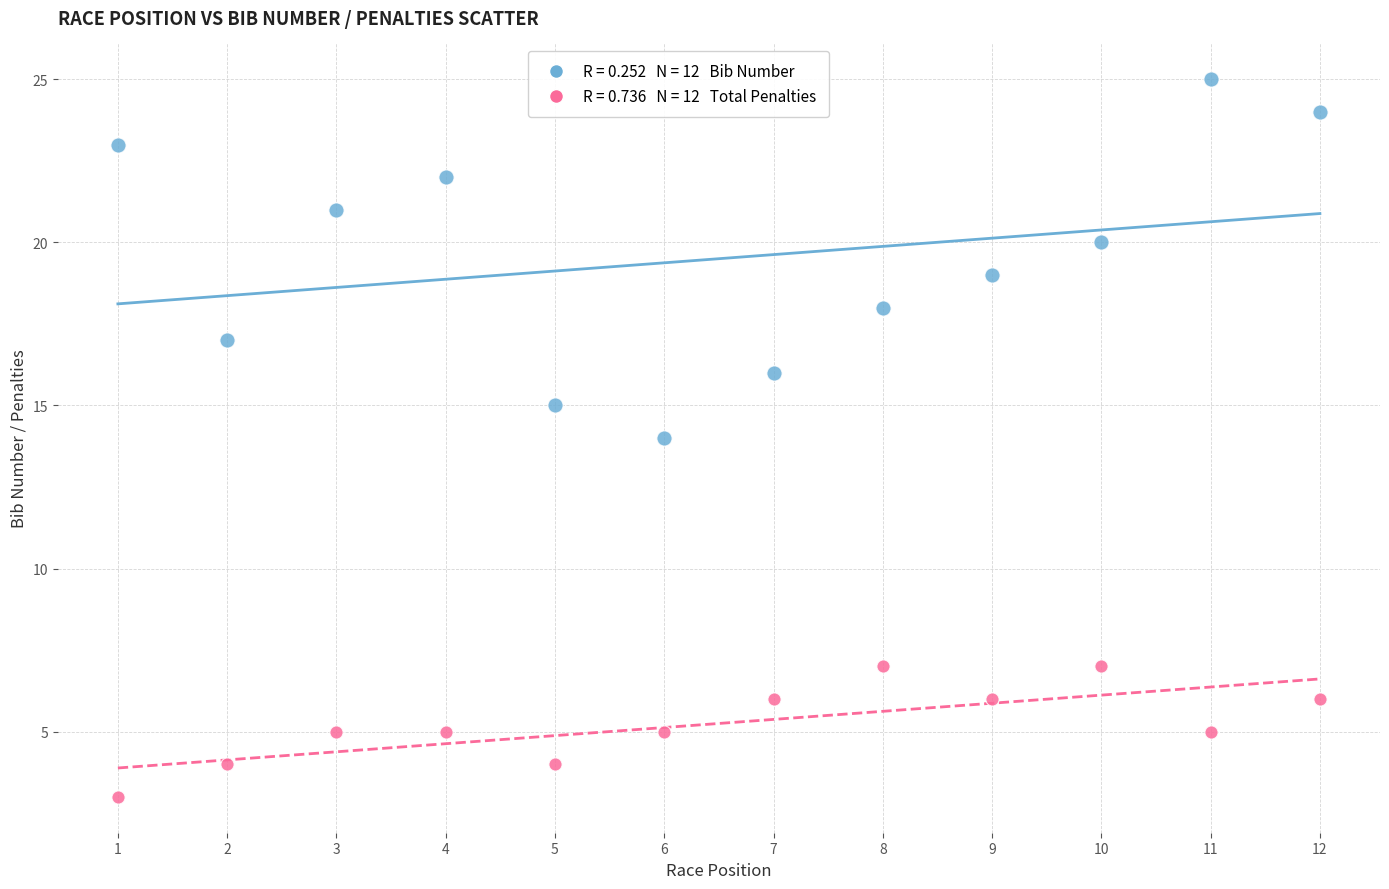

Across all data points, what is the range of Y values (max minus min)?

22